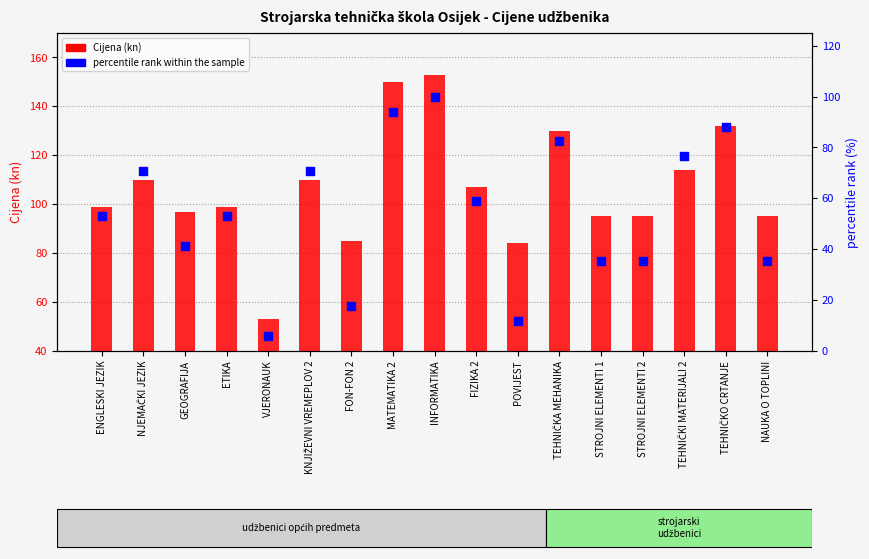

Is the value of percentile rank within the sample at TEHNIČKI MATERIJALI 2 greater than the value of Cijena (kn) at NAUKA O TOPLINI?

No